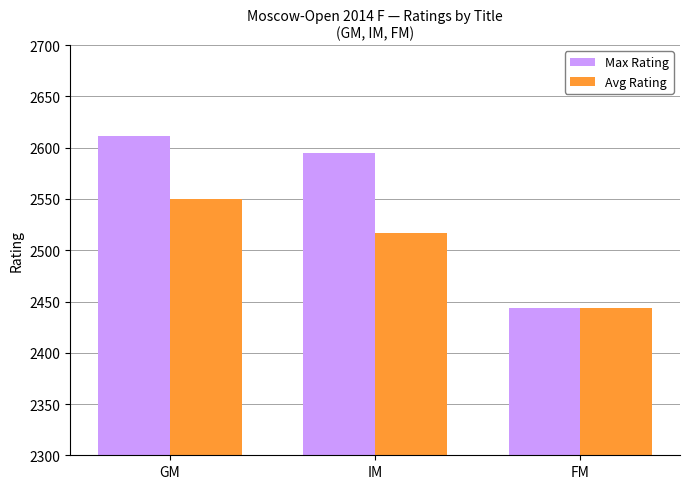

Which series has the widest spread of values?

Max Rating